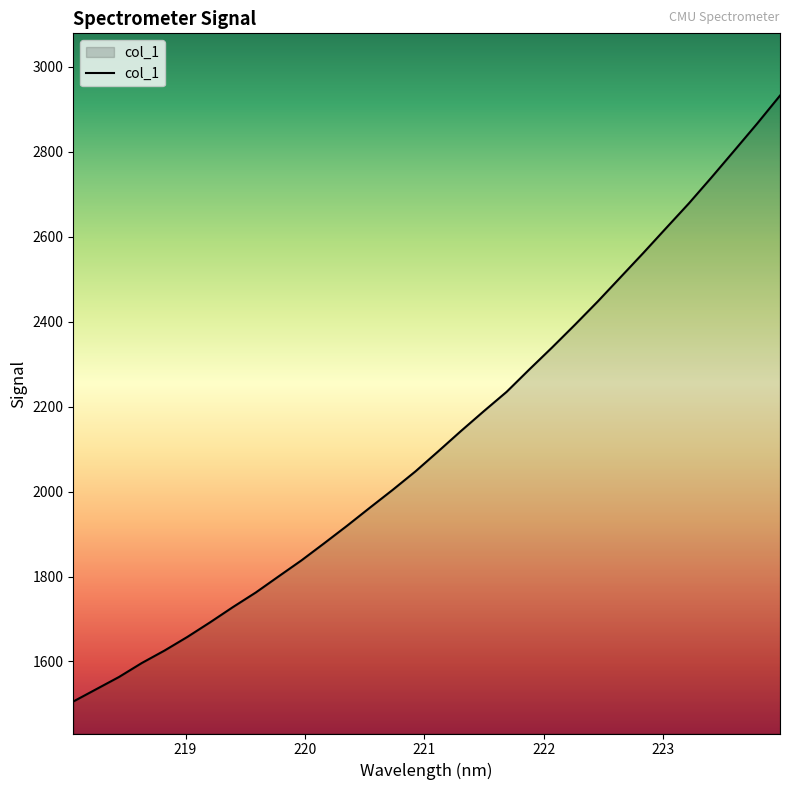

What is the smallest value displayed?

1505.6